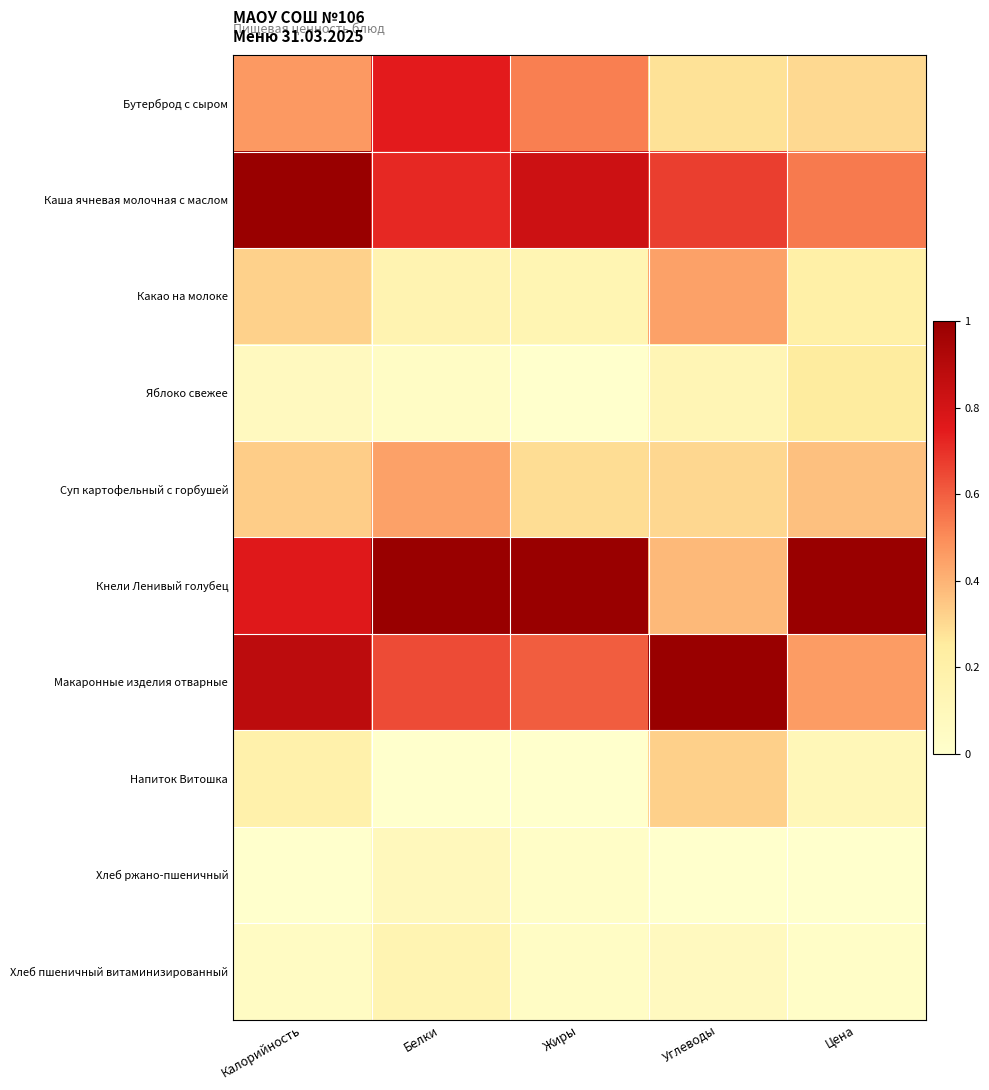

Reading right to left, transcribe all the data shown in this chart.

Бутерброд с сыром: Цена=0.3	Углеводы=0.3	Жиры=0.5	Белки=0.7	Калорийность=0.5
Каша ячневая молочная с маслом: Цена=0.5	Углеводы=0.7	Жиры=0.8	Белки=0.7	Калорийность=1.0
Какао на молоке: Цена=0.2	Углеводы=0.4	Жиры=0.1	Белки=0.2	Калорийность=0.3
Яблоко свежее: Цена=0.3	Углеводы=0.1	Жиры=0.0	Белки=0.0	Калорийность=0.1
Суп картофельный с горбушей: Цена=0.4	Углеводы=0.3	Жиры=0.3	Белки=0.4	Калорийность=0.3
Кнели Ленивый голубец: Цена=1.0	Углеводы=0.4	Жиры=1.0	Белки=1.0	Калорийность=0.8
Макаронные изделия отварные: Цена=0.5	Углеводы=1.0	Жиры=0.6	Белки=0.6	Калорийность=0.9
Напиток Витошка: Цена=0.1	Углеводы=0.3	Жиры=0.0	Белки=0.0	Калорийность=0.2
Хлеб ржано-пшеничный: Цена=0.0	Углеводы=0.0	Жиры=0.0	Белки=0.1	Калорийность=0.0
Хлеб пшеничный витаминизированный: Цена=0.0	Углеводы=0.1	Жиры=0.0	Белки=0.1	Калорийность=0.1